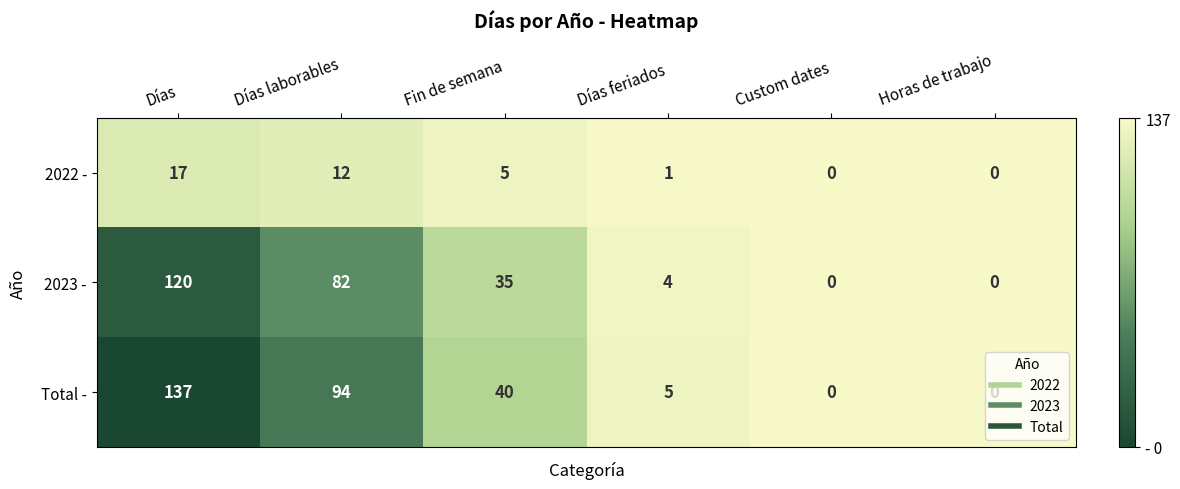

Rank the series by their maximum value, from lowest to highest.

2022 -, 2023 -, Total -